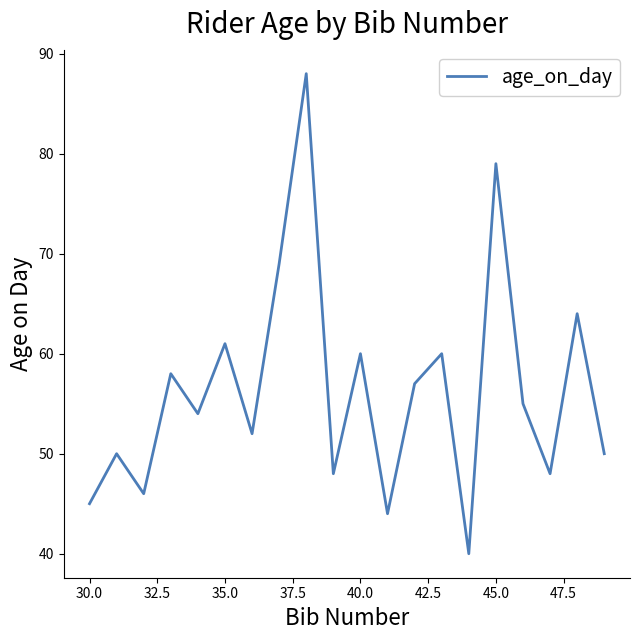

What is the greatest value displayed?

88